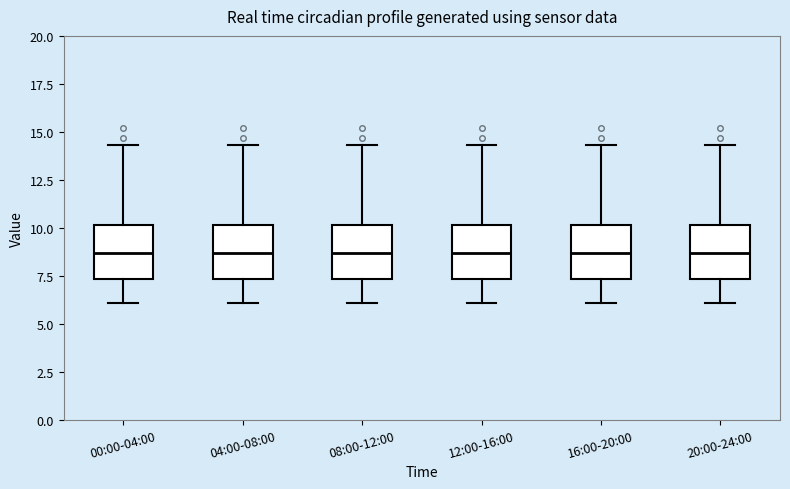

Reading left to right, read every box against the y-axis: the position of its median line, the range the box covers, and the ends of its whiskers. The values are not printed on the chart, so give them approximately, as read against the axis.

00:00-04:00: median 8.5, box 7.5 to 10.0, whiskers 6.0 to 14.5
04:00-08:00: median 8.5, box 7.5 to 10.0, whiskers 6.0 to 14.5
08:00-12:00: median 8.5, box 7.5 to 10.0, whiskers 6.0 to 14.5
12:00-16:00: median 8.5, box 7.5 to 10.0, whiskers 6.0 to 14.5
16:00-20:00: median 8.5, box 7.5 to 10.0, whiskers 6.0 to 14.5
20:00-24:00: median 8.5, box 7.5 to 10.0, whiskers 6.0 to 14.5